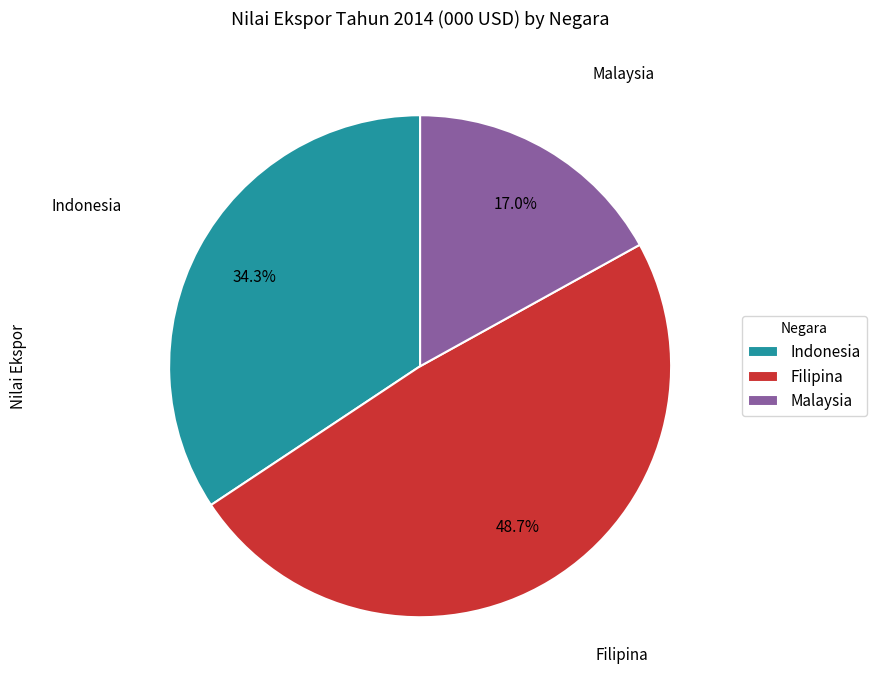

To the nearest percent, what is the difference between the largest and smallest slice percentages?

32%